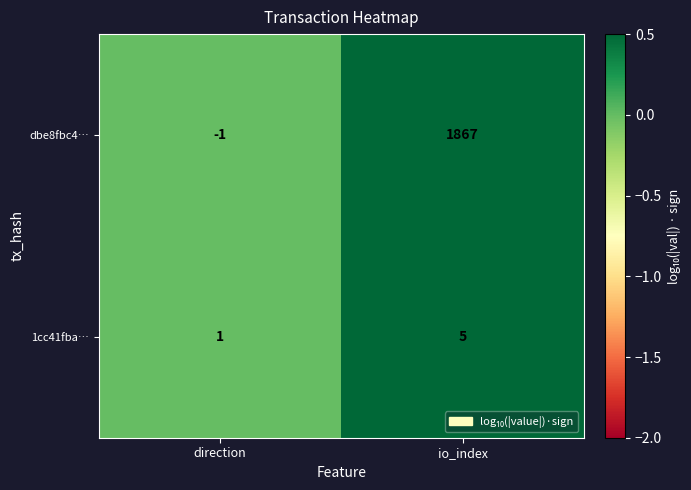

How many series are shown in this chart?

2